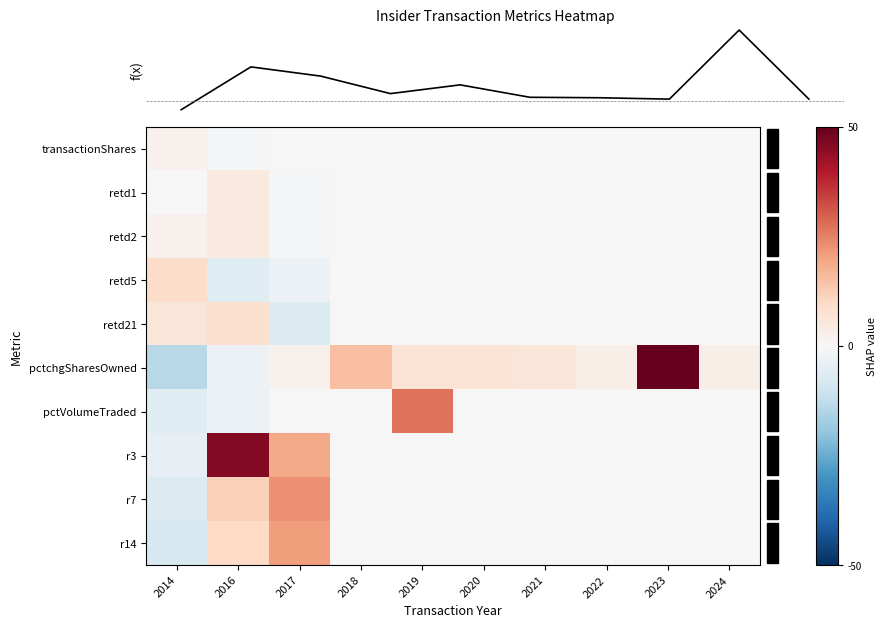

Which series has the widest spread of values?

pctchgSharesOwned